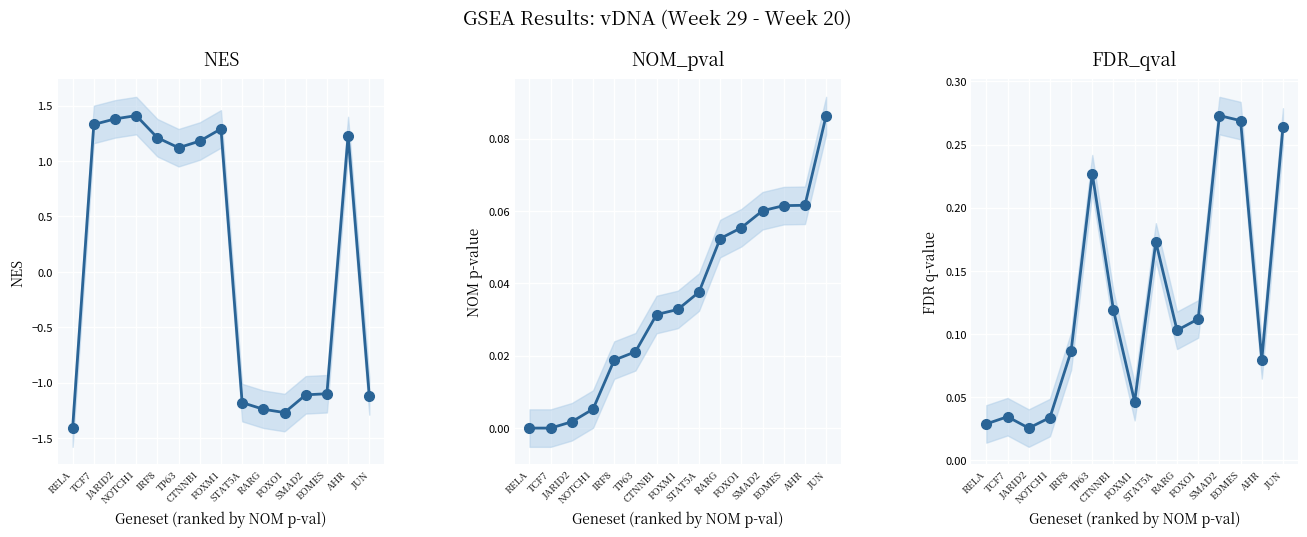

What is the sum of all FDR_qval values?

1.9